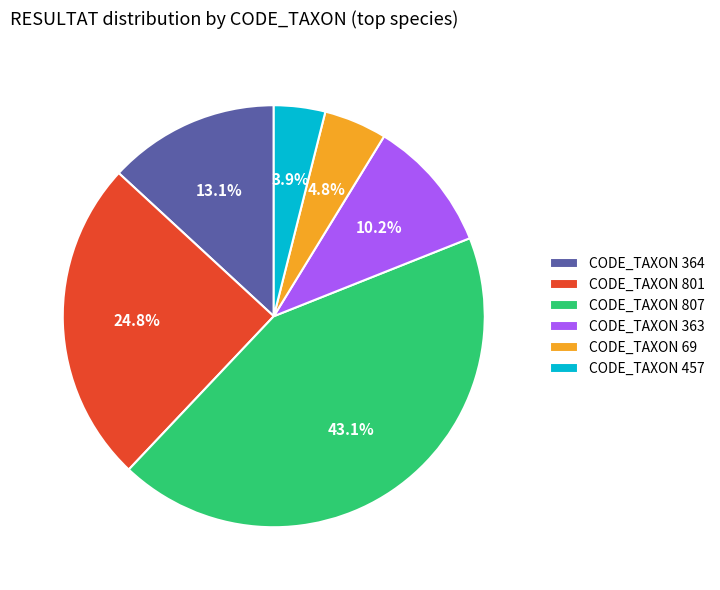

Is there a majority slice in this chart?

No